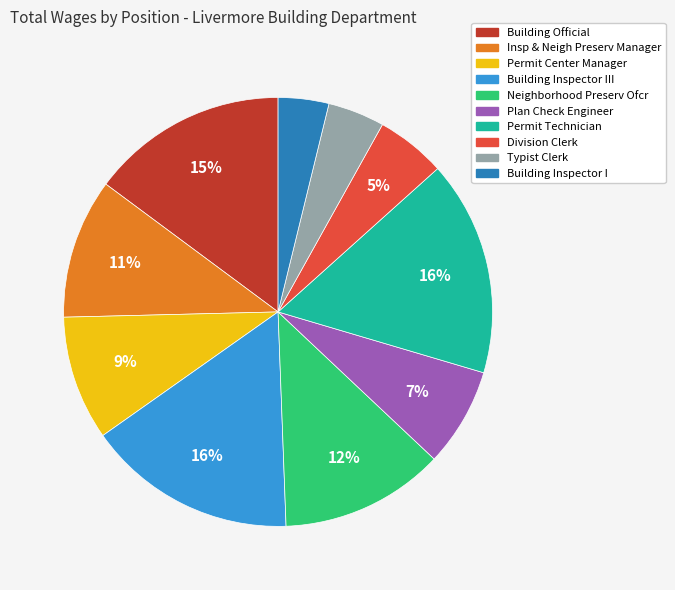

To the nearest percent, what is the average slice percentage?

10%